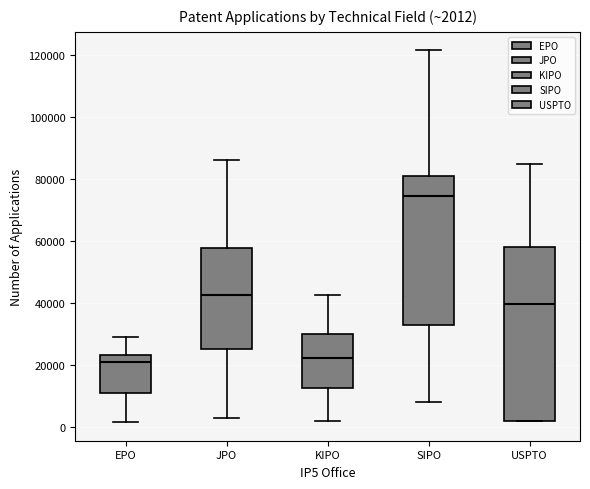

Comparing the boxes themselves (not the whiskers), which one is the tallest?

USPTO